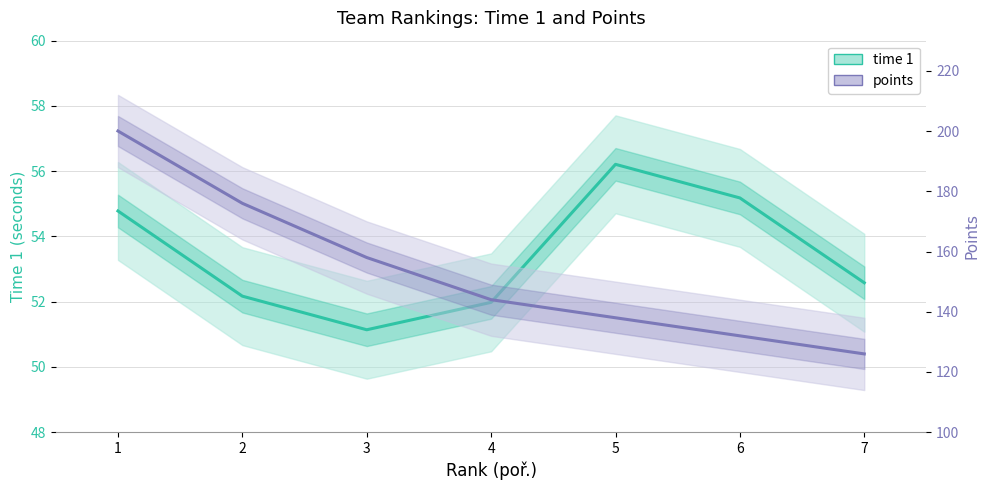

Does the chart have visible grid lines?

Yes